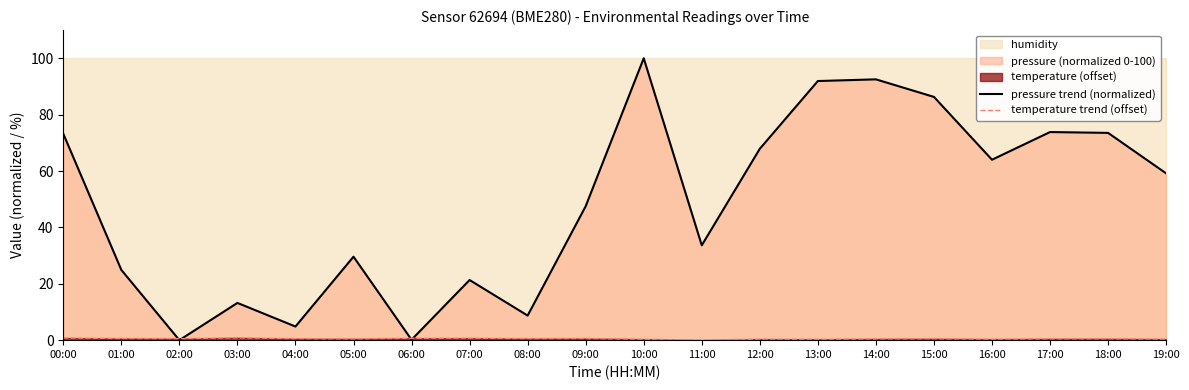

After their last crossing, which series has the higher values: temperature trend (offset) or pressure trend (normalized)?

pressure trend (normalized)